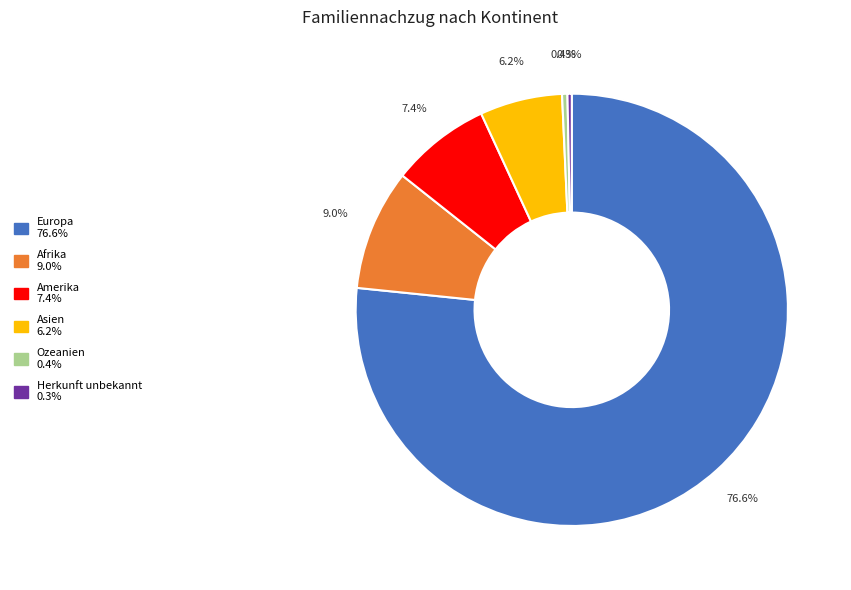

Count the number of slices in the pie.

6